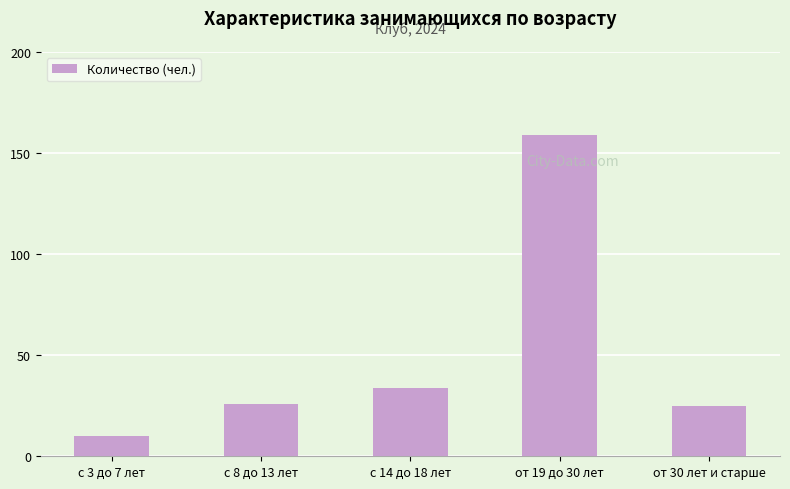

Approximately how many times larger is the value at от 19 до 30 лет compared to с 14 до 18 лет?

4.7